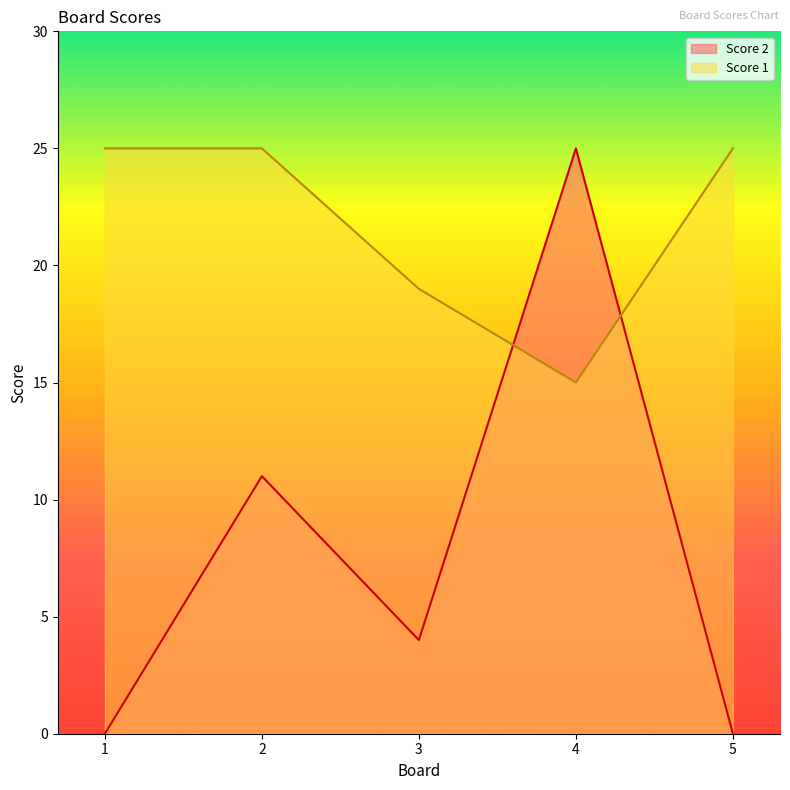

What is the sum of all Score 2 values?

40